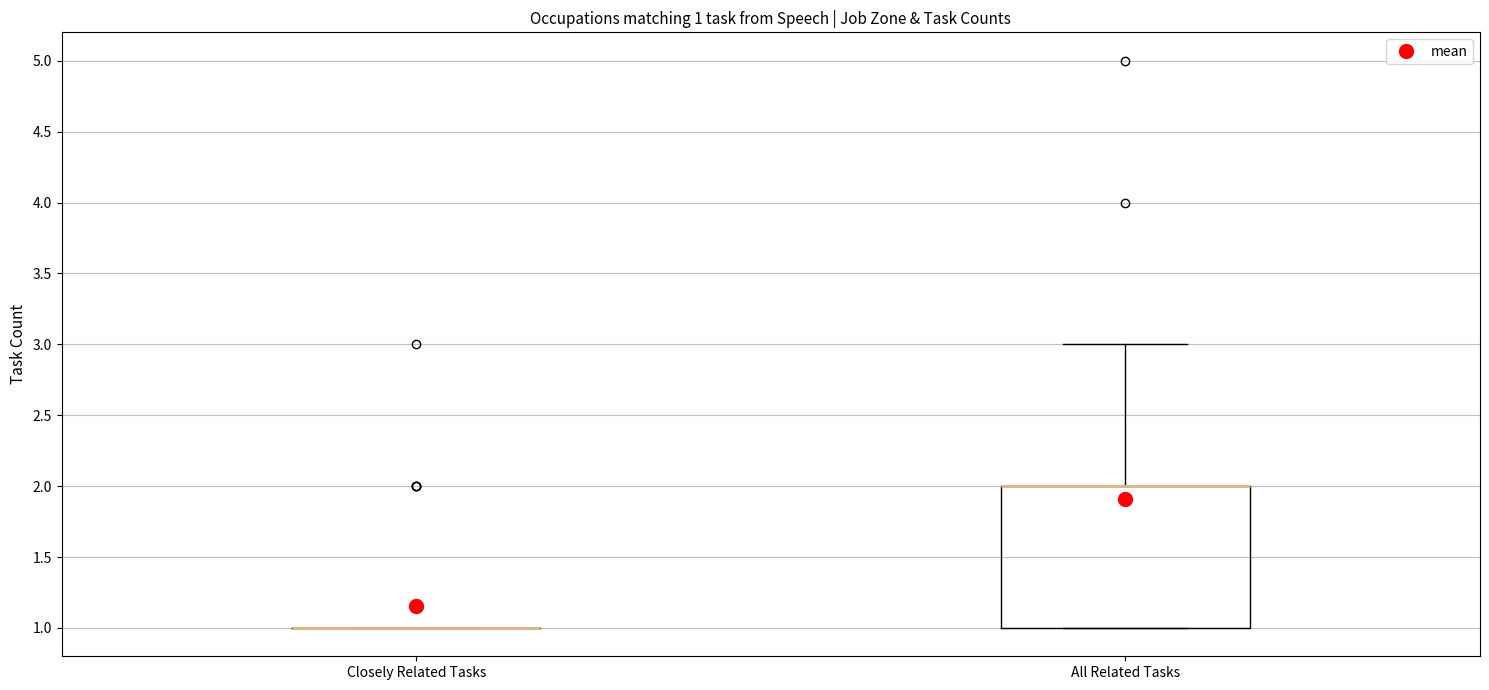

Which box is the tallest, from its lower edge to its upper edge?

All Related Tasks